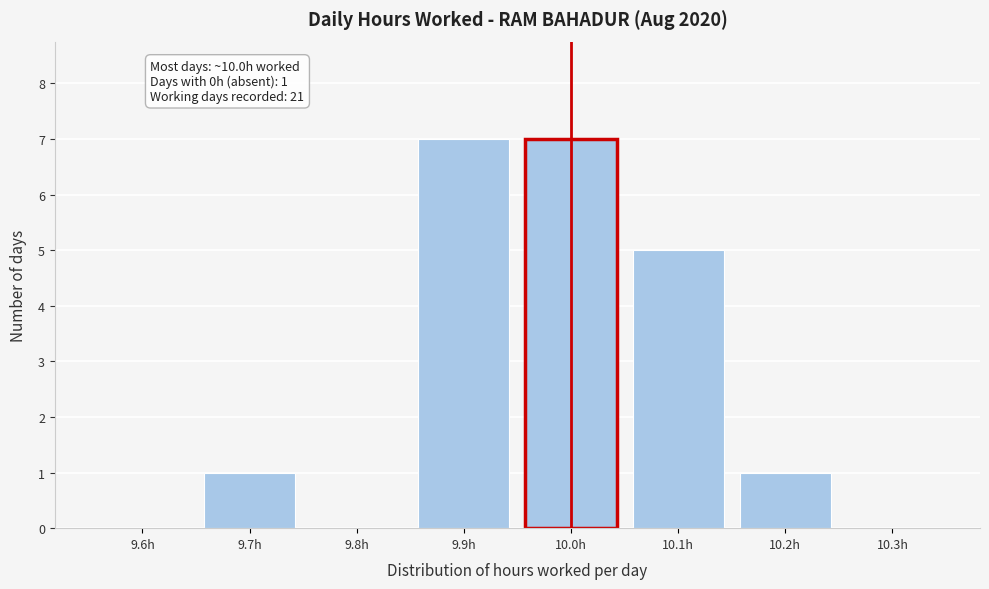

Reading left to right, list all the values displayed in this chart.

9.6h=0	9.7h=1	9.8h=0	9.9h=7	10.0h=7	10.1h=5	10.2h=1	10.3h=0